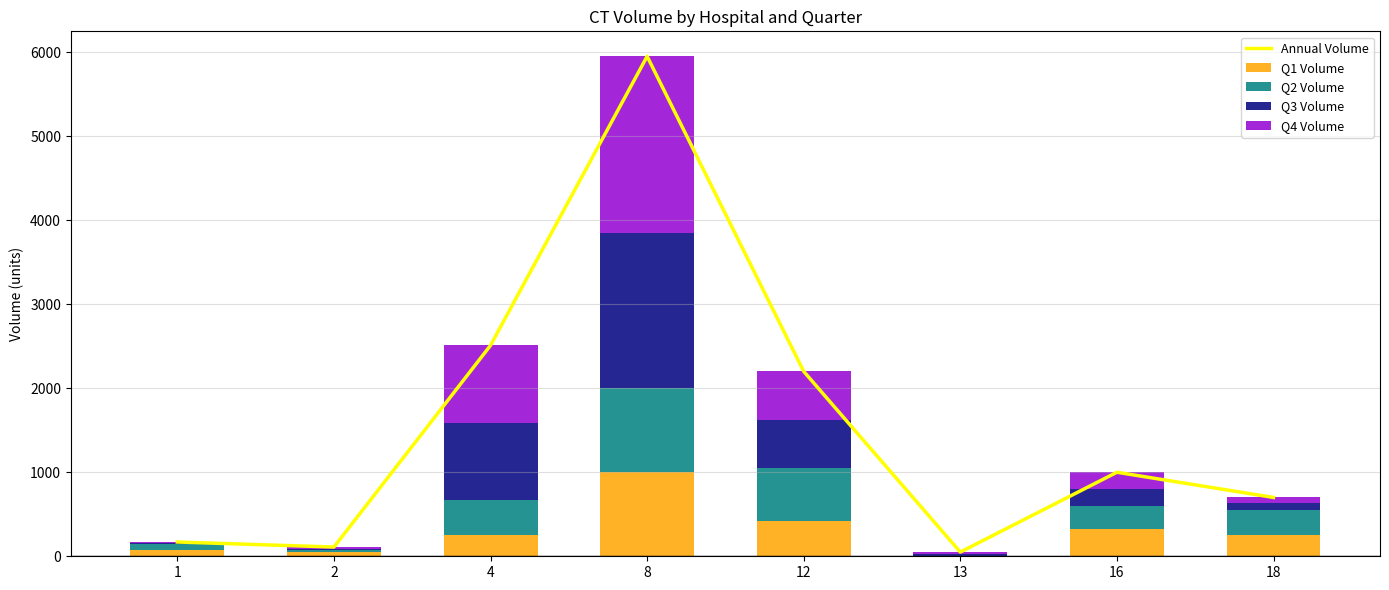

Between 12 and 13, which series saw the biggest shift?

Annual Volume